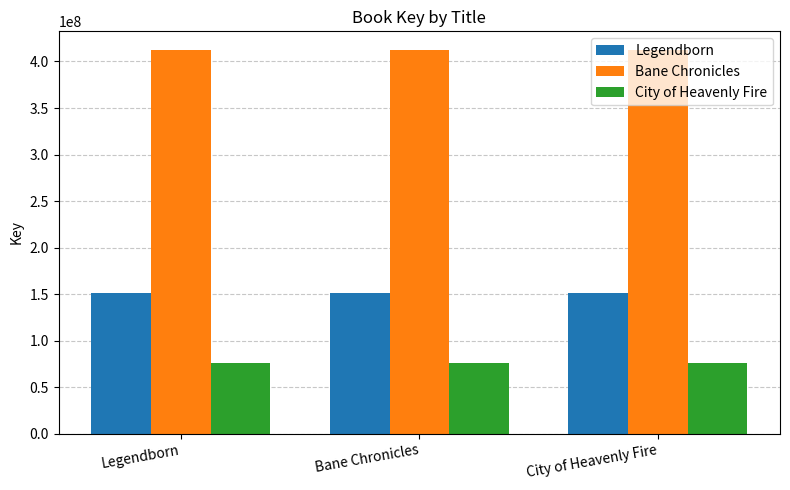

What is the total value across all series at Legendborn?

638310422